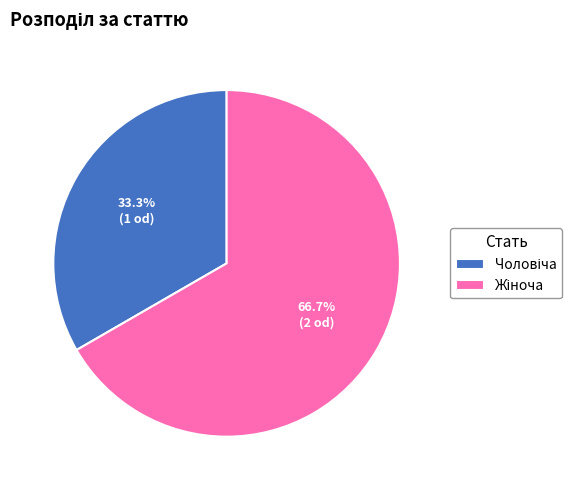

Is there any slice that represents more than half of the pie?

Yes